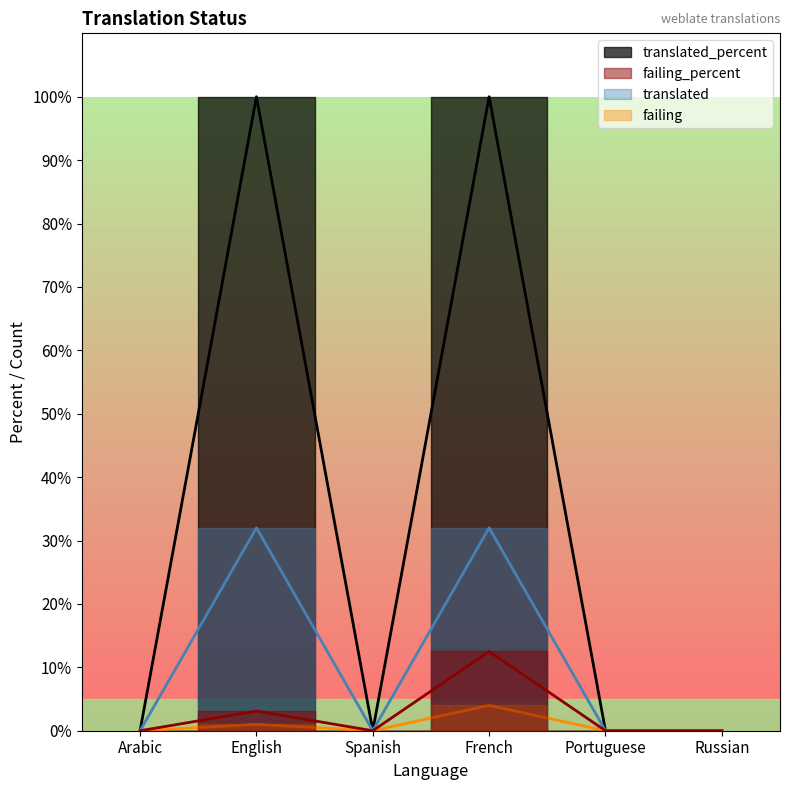

How many series are shown in this chart?

4